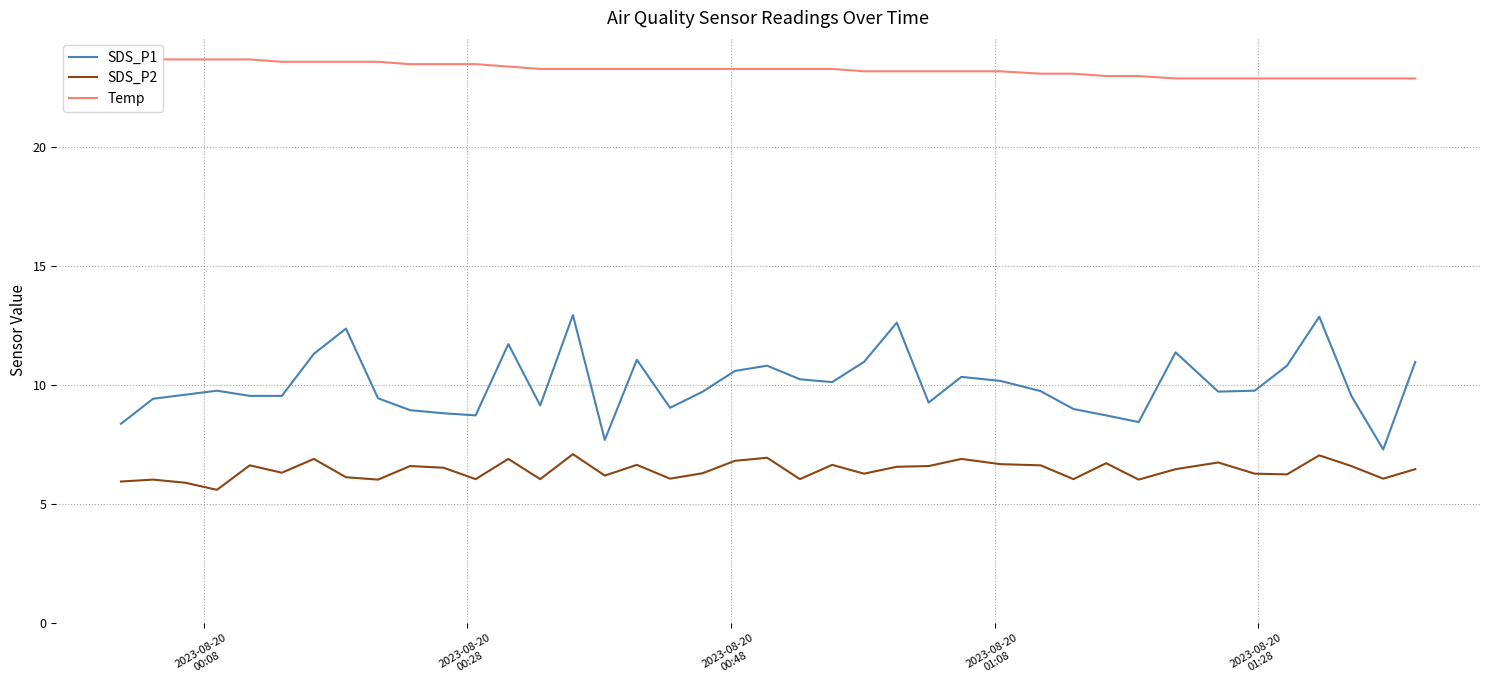

What is the maximum value for SDS_P1?

12.9